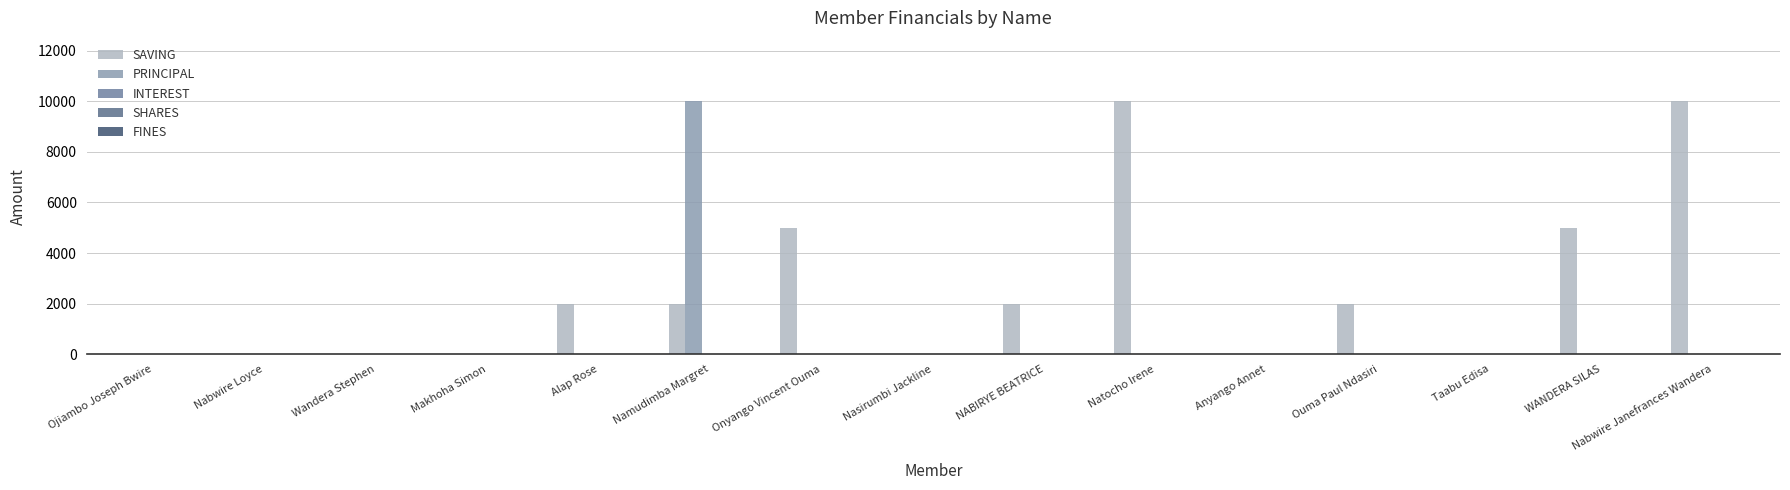

Which category has the lowest value in the PRINCIPAL series?

Ojiambo Joseph Bwire